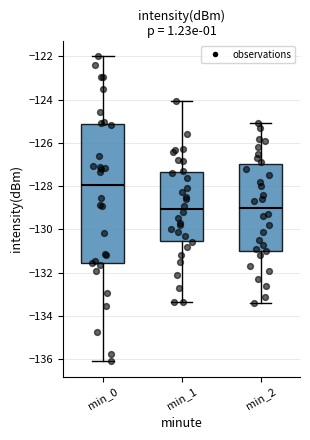

Where does the lower whisker of the box for min_2 end on the y-axis? The values are not printed on the chart, so give them approximately, as read against the axis.

-133.4